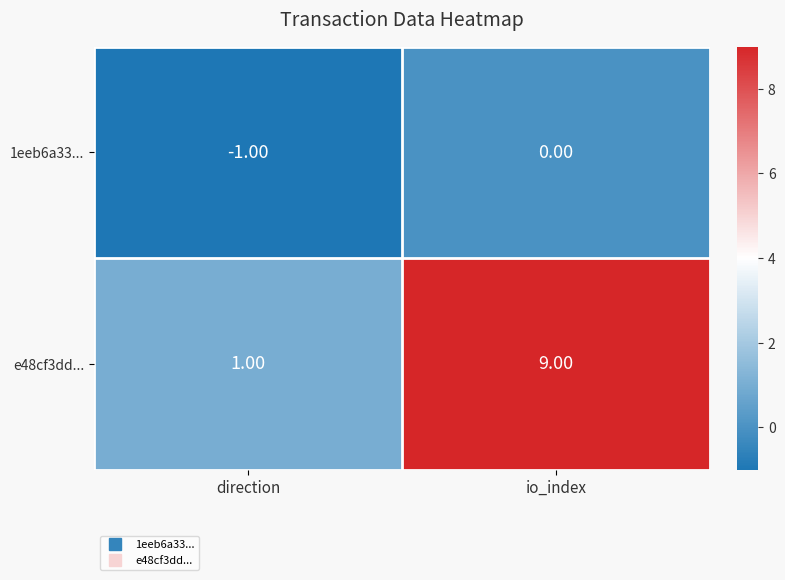

What is the difference between the maximum and minimum values in the e48cf3dd... series?

8